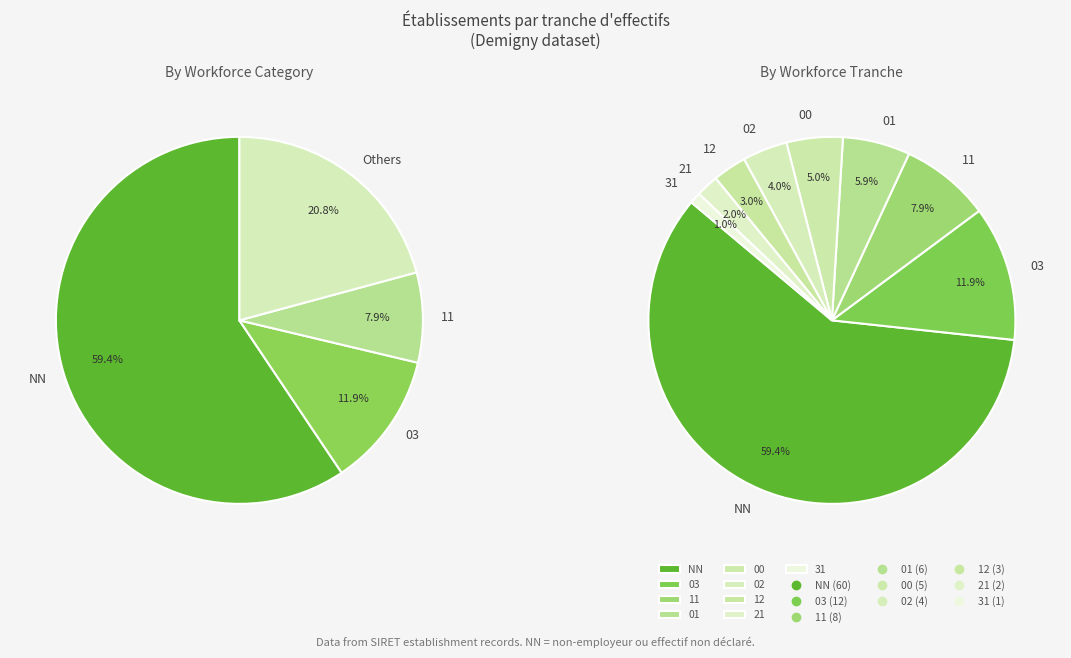

Which category has the biggest portion of the pie?

NN